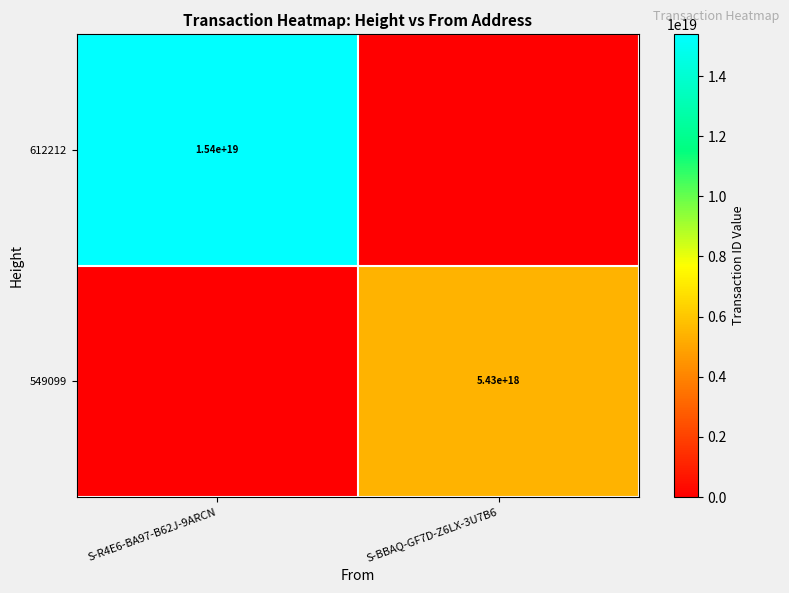

The value of 612212 at S-R4E6-BA97-B62J-9ARCN is 15400000000000000000. True or false?

True